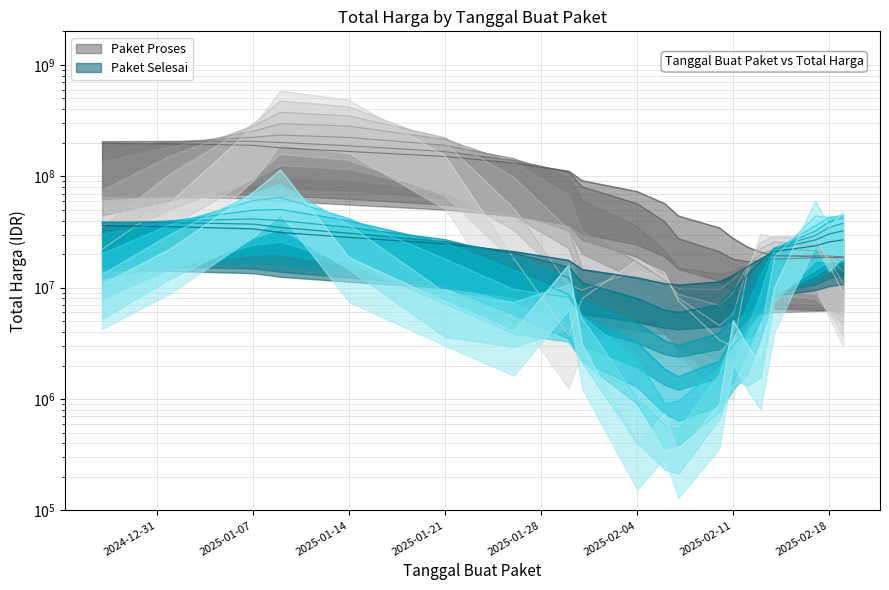

Does the chart display data point markers on the line(s)?

No